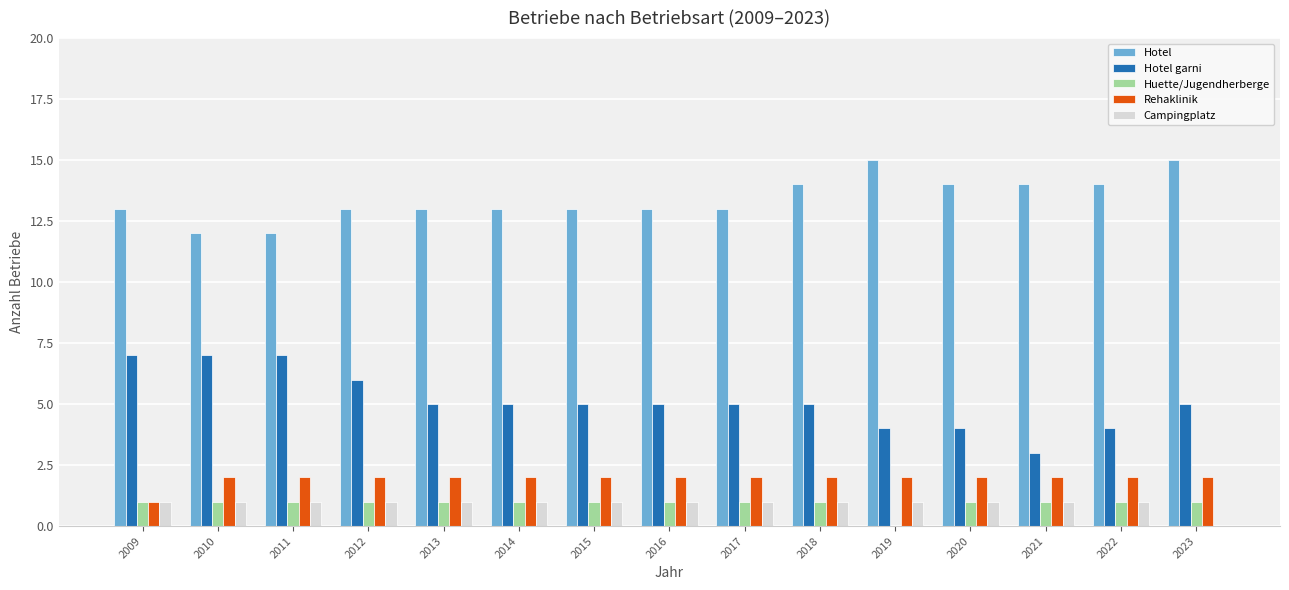

Reading left to right, transcribe all the data shown in this chart.

Hotel: 13	12	12	13	13	13	13	13	13	14	15	14	14	14	15
Hotel garni: 7	7	7	6	5	5	5	5	5	5	4	4	3	4	5
Huette/Jugendherberge: 1	1	1	1	1	1	1	1	1	1	0	1	1	1	1
Rehaklinik: 1	2	2	2	2	2	2	2	2	2	2	2	2	2	2
Campingplatz: 1	1	1	1	1	1	1	1	1	1	1	1	1	1	0